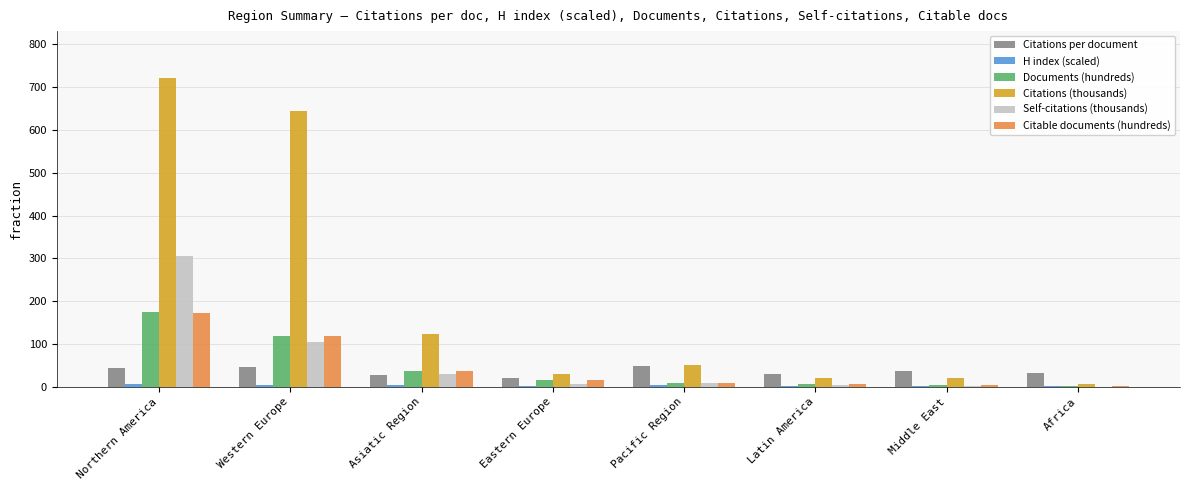

What is the spread (max minus min) of values at Pacific Region?

47.8